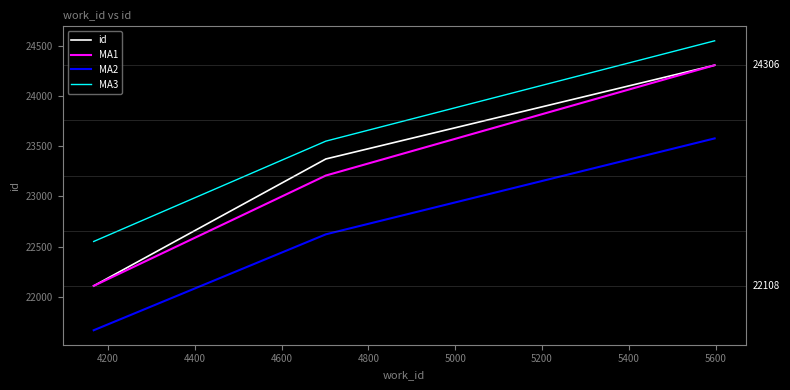

Reading right to left, what are all the values shown in this chart?

id: 24306.0	23372.0	22108.0
MA1: 24306.0	23207.0	22108.0
MA2: 23576.8	22621.3	21665.8
MA3: 24549.1	23549.6	22550.2